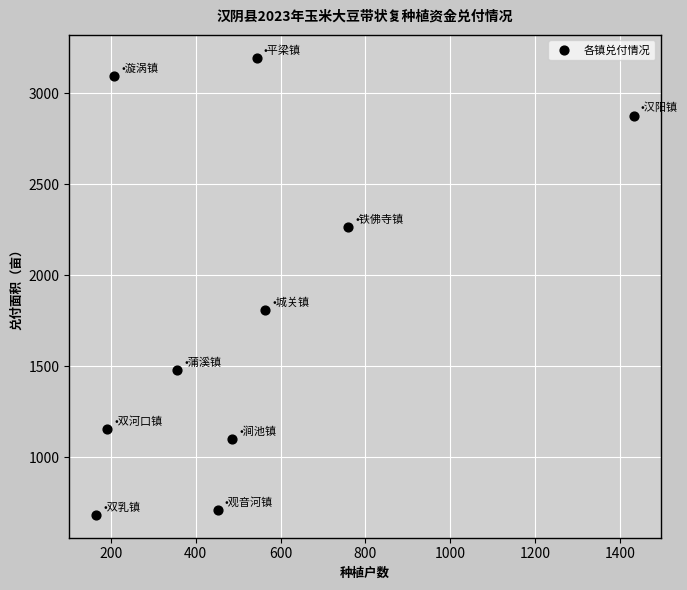

What Y value in the scatter plot is closest to 1939?

1808.9